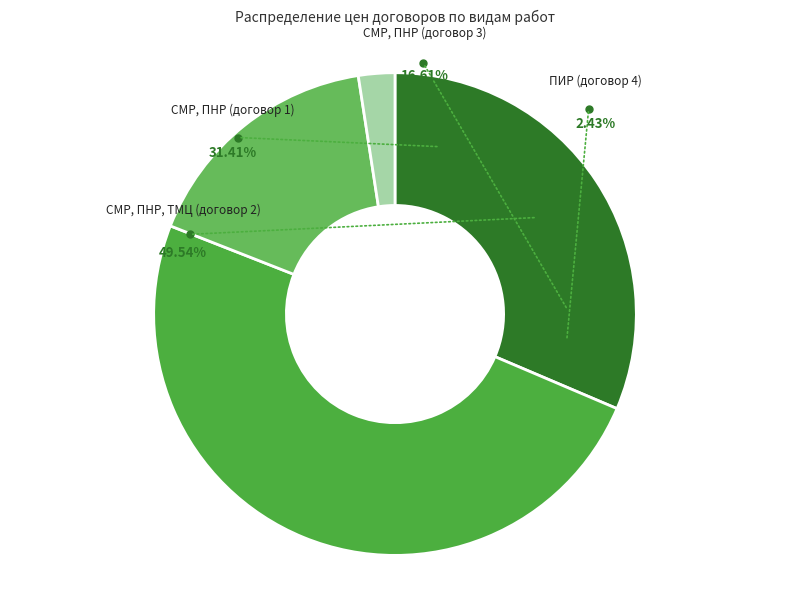

Combined, what portion of the pie is СМР, ПНР, ТМЦ (договор 2) and СМР, ПНР (договор 3)?

66.2%